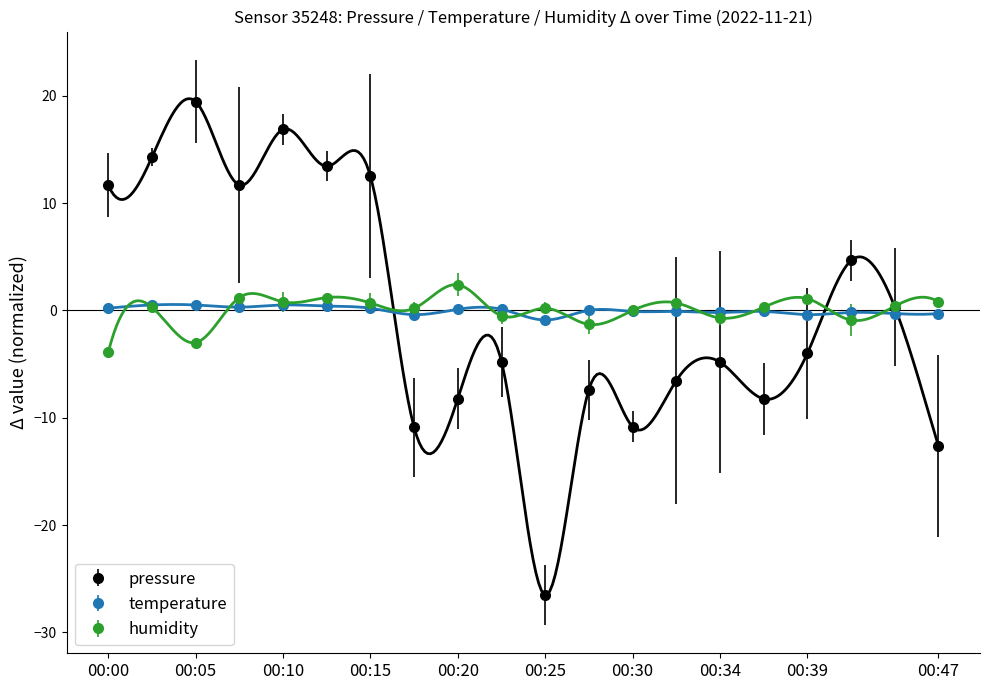

What is the value of the pressure point at the 7th from the left?

12.5